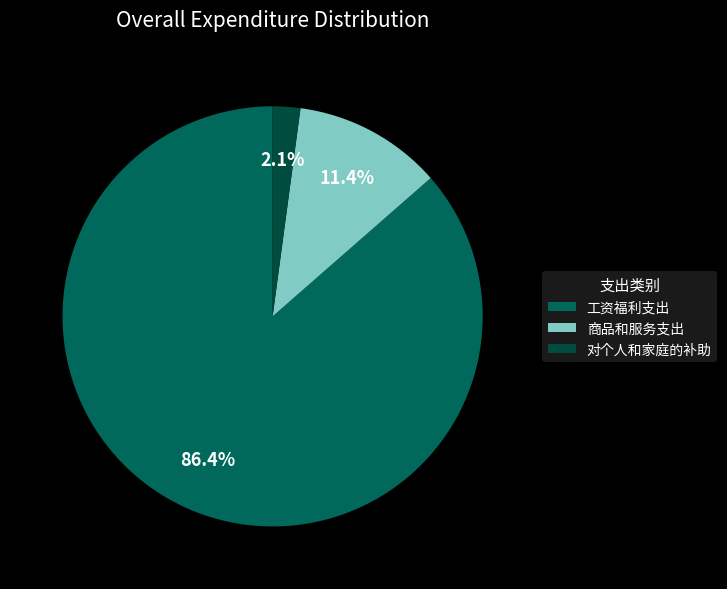

What is the ratio of the value at 对个人和家庭的补助 to the value at 商品和服务支出?

0.2